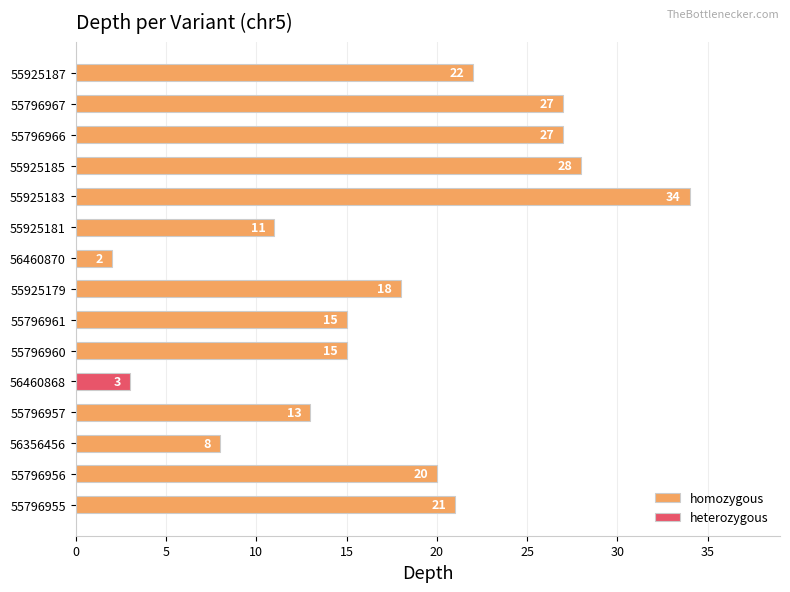

What is the sum of the homozygous values at 55796967 and 55796961?

42